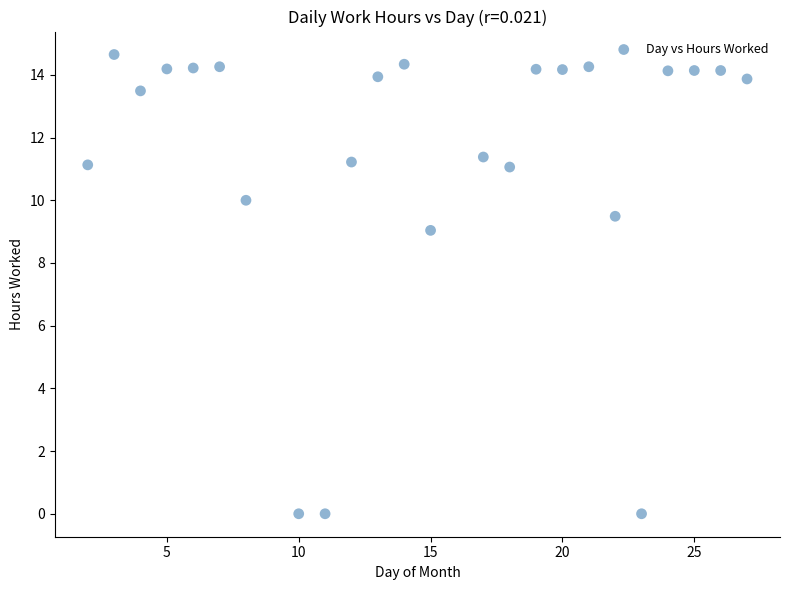

What Y value in the scatter plot is closest to 7?

9.0